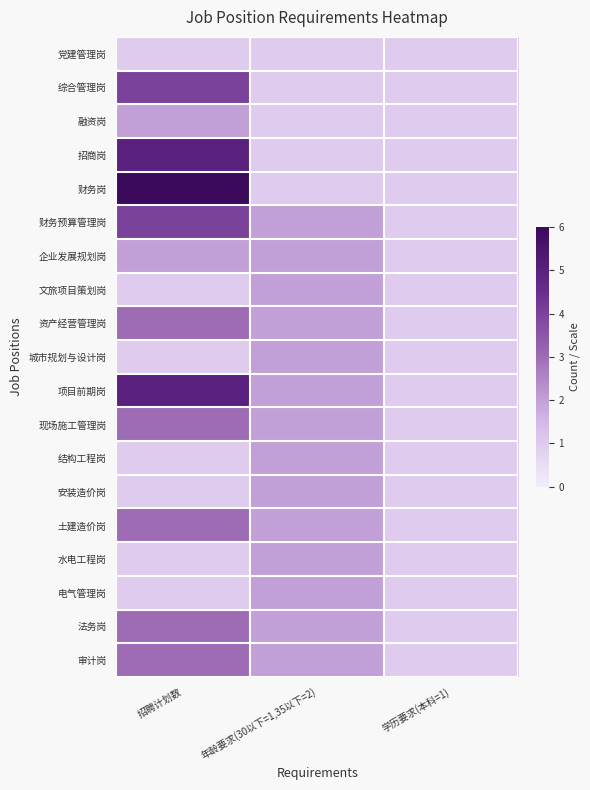

Which series has the largest total across all categories?

财务岗